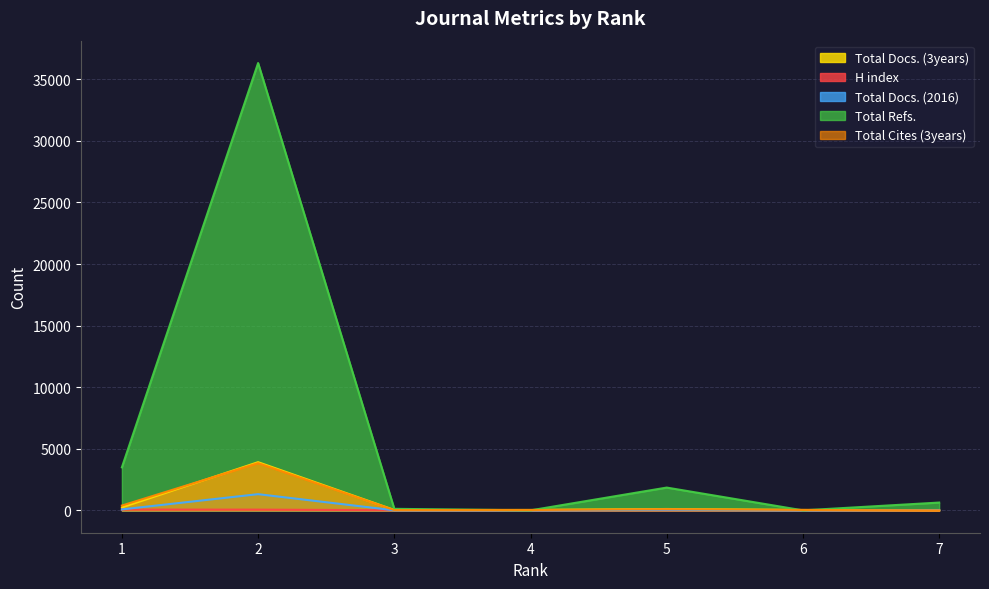

True or false: Total Docs. (3years) has more than 0 interior local peaks.

True